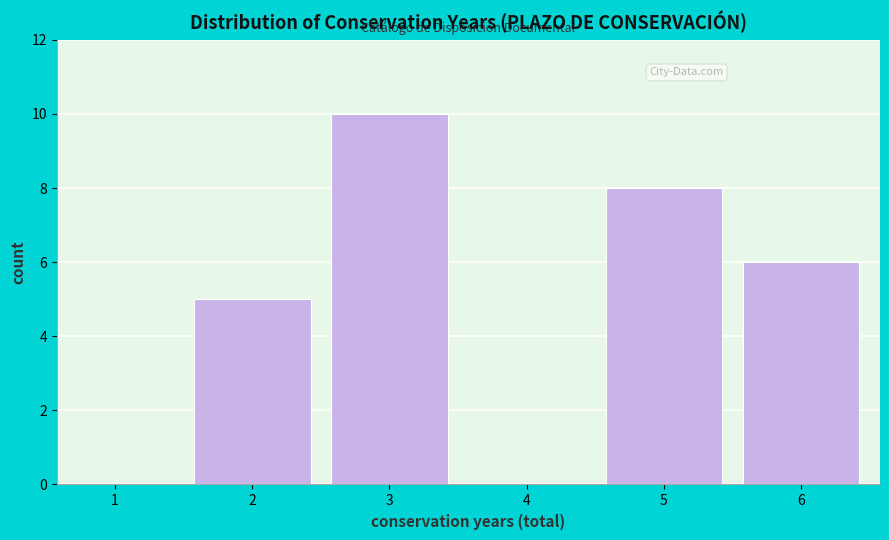

Reading left to right, transcribe all the data shown in this chart.

1=0	2=5	3=10	4=0	5=8	6=6